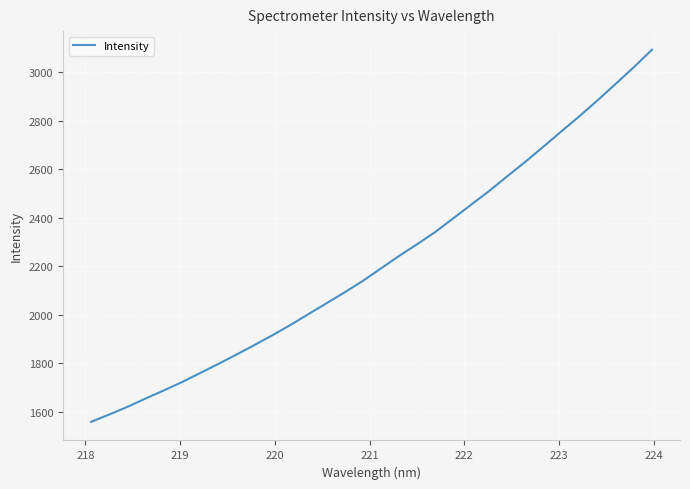

What is the greatest value displayed?

3091.6